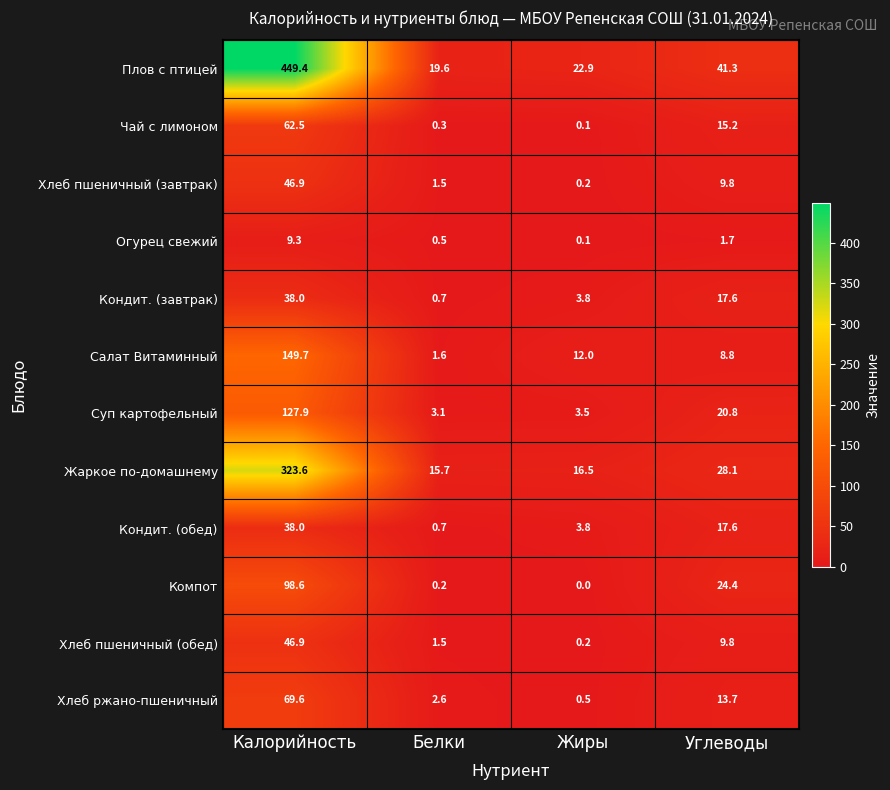

At which category does the chart reach its peak across all series?

Калорийность